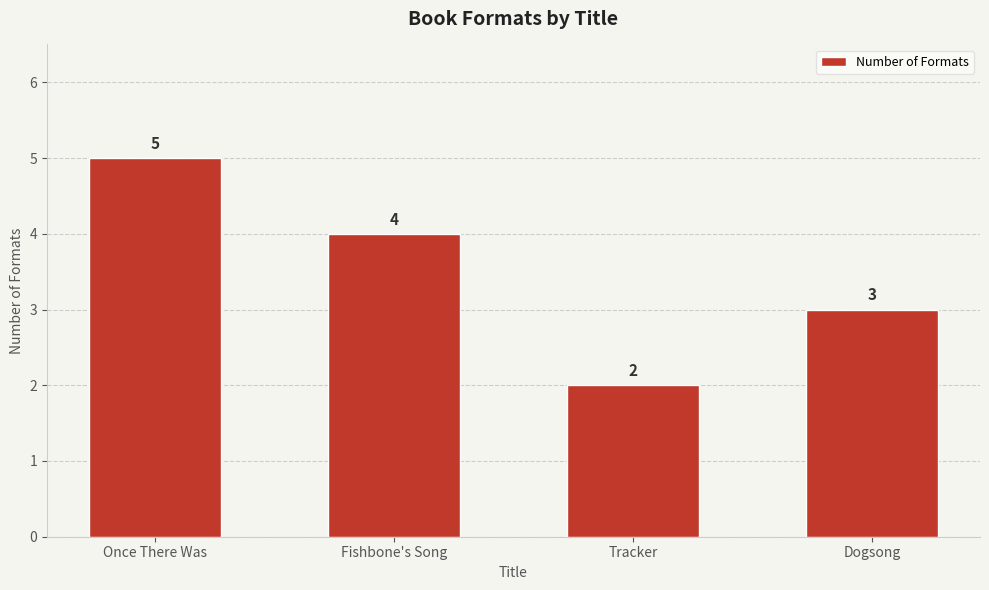

Rank the categories by value from highest to lowest.

Once There Was, Fishbone's Song, Dogsong, Tracker